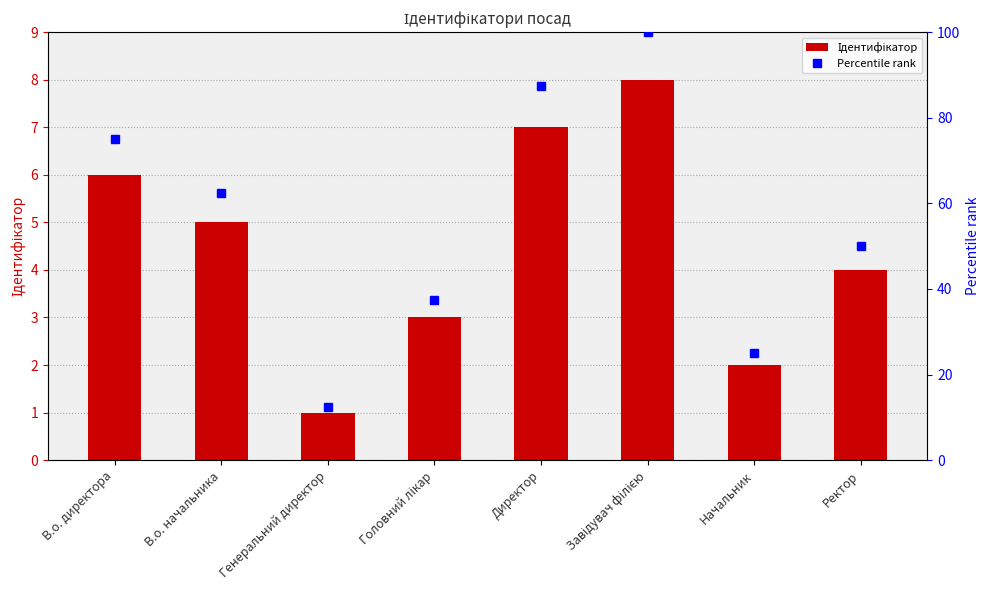

What is the difference between the maximum and minimum values in the Percentile rank series?

87.5